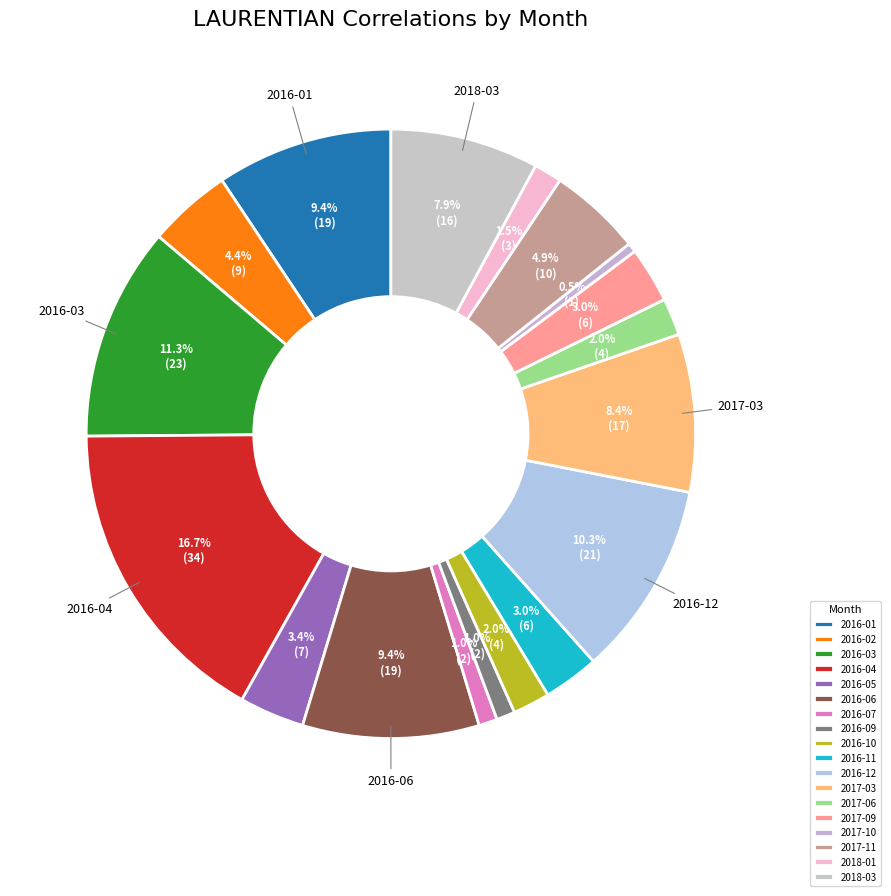

What is the change in value from 2016-05 to 2016-06?

+12